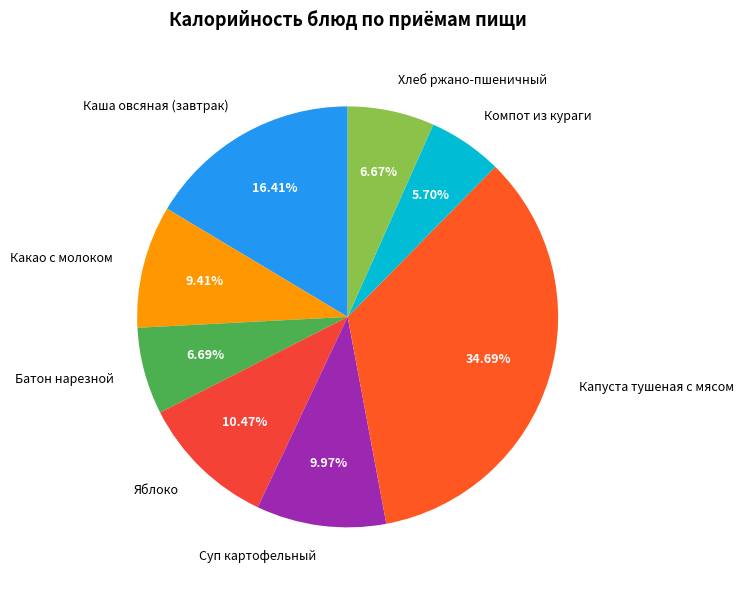

Which slice is the largest?

Капуста тушеная с мясом